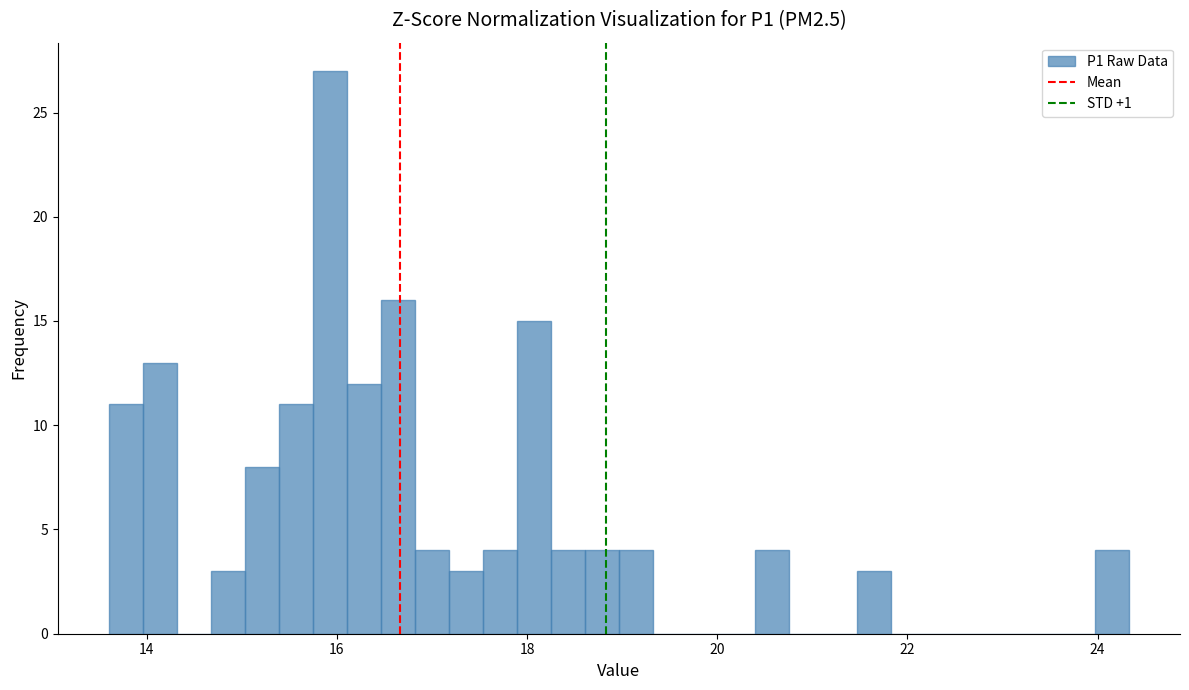

Read against the x-axis, roughly where is the centre of the tallest bar?

16.0